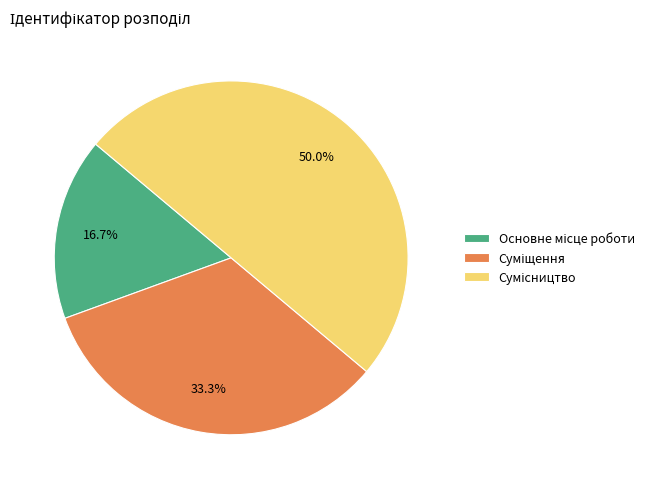

Between Суміщення and Сумісництво, which is larger?

Сумісництво